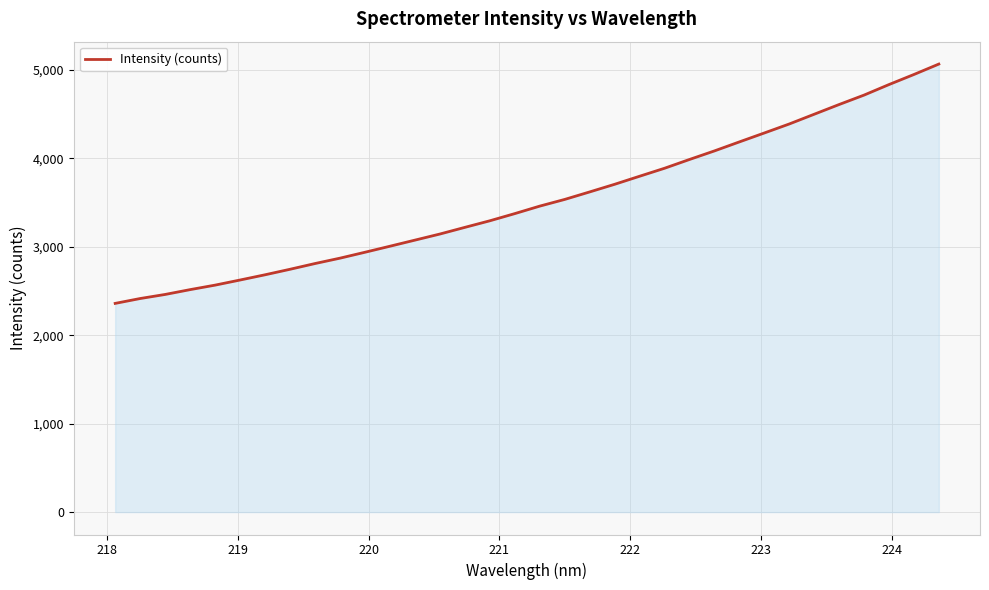

What is the maximum value shown in the chart?

5066.2